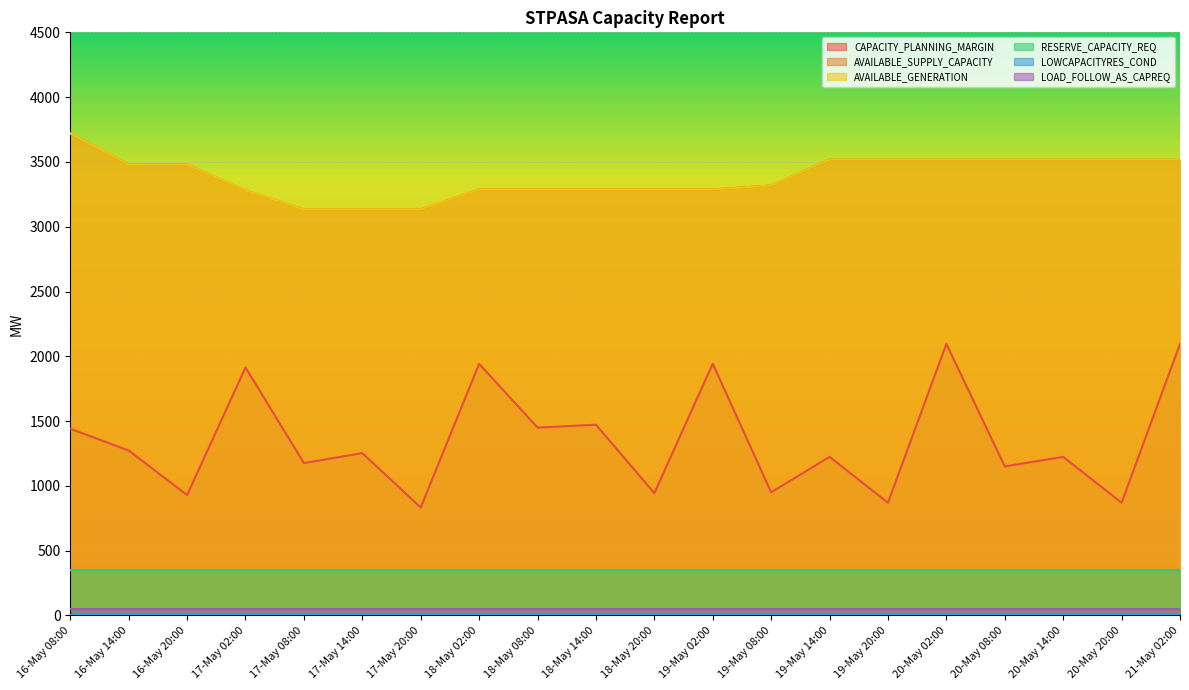

At which category is the sum across all series the highest?

20-May 02:00